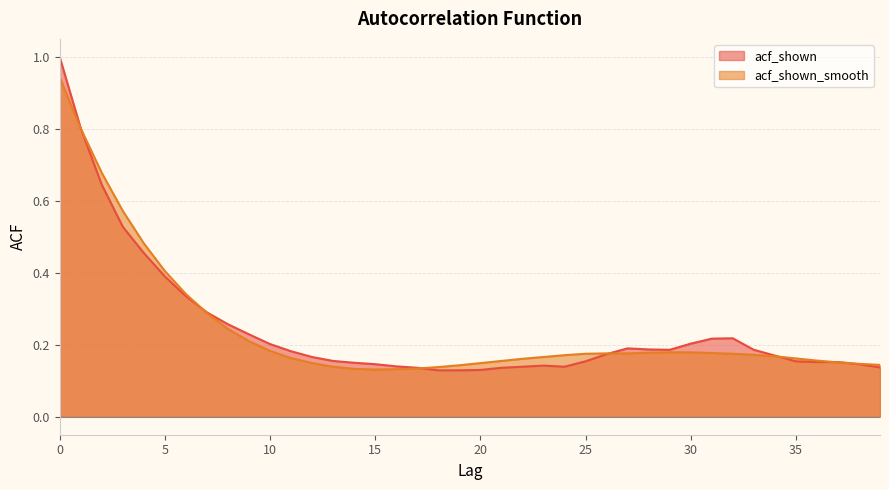

In acf_shown, how many points are lower than both neighbors (excluding endpoints)?

2